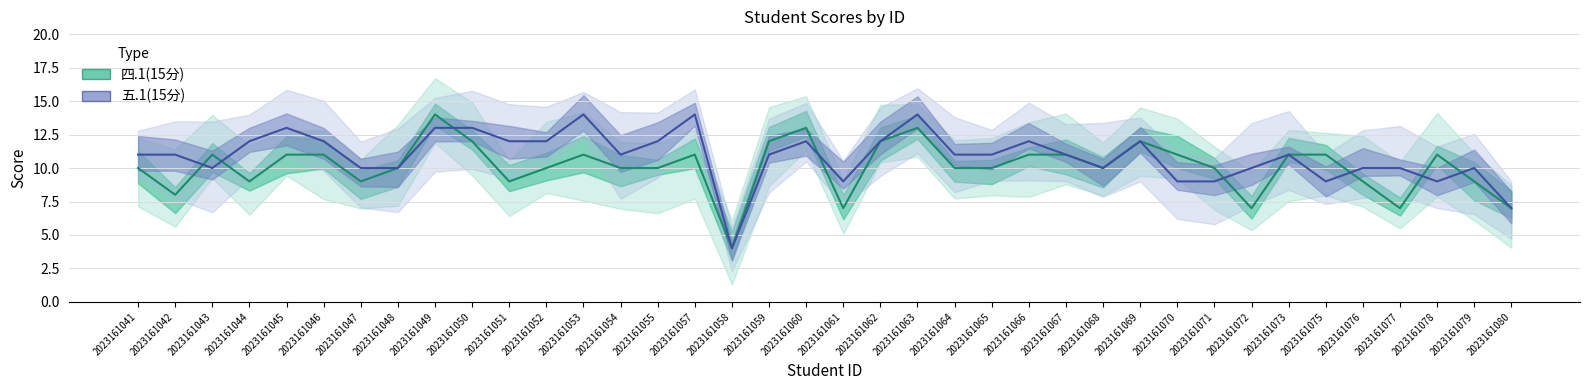

Does the chart display data point markers on the line(s)?

No